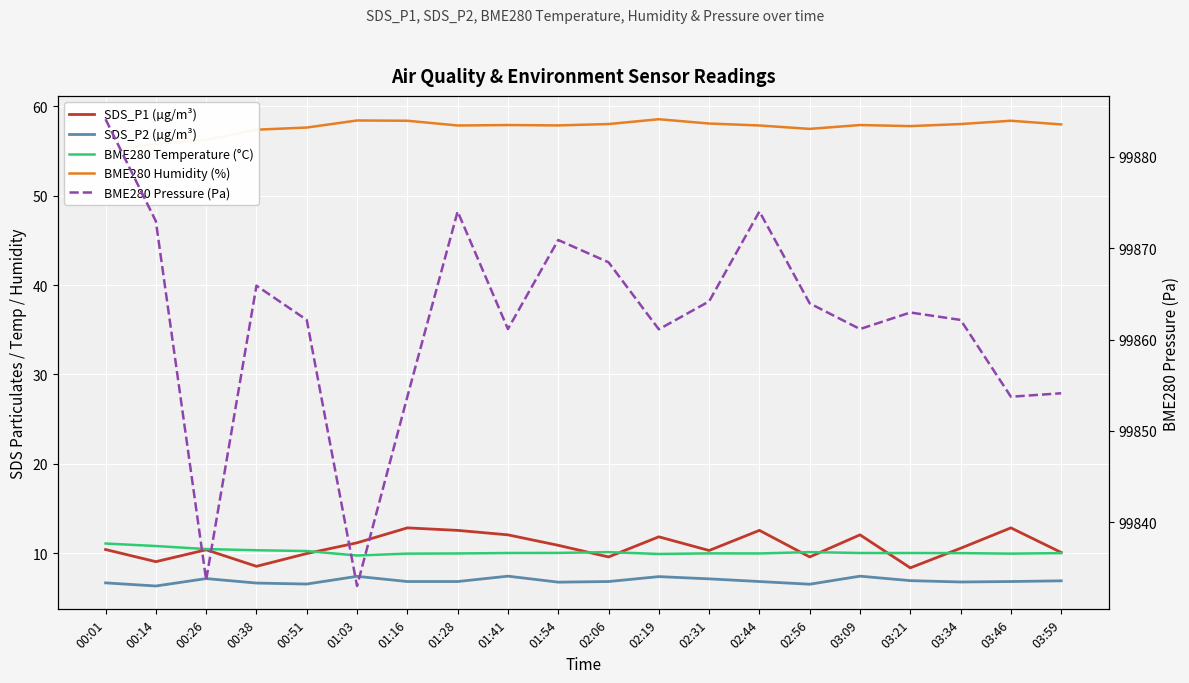

What is the lowest value of the BME280 Pressure (Pa) series?

99833.0